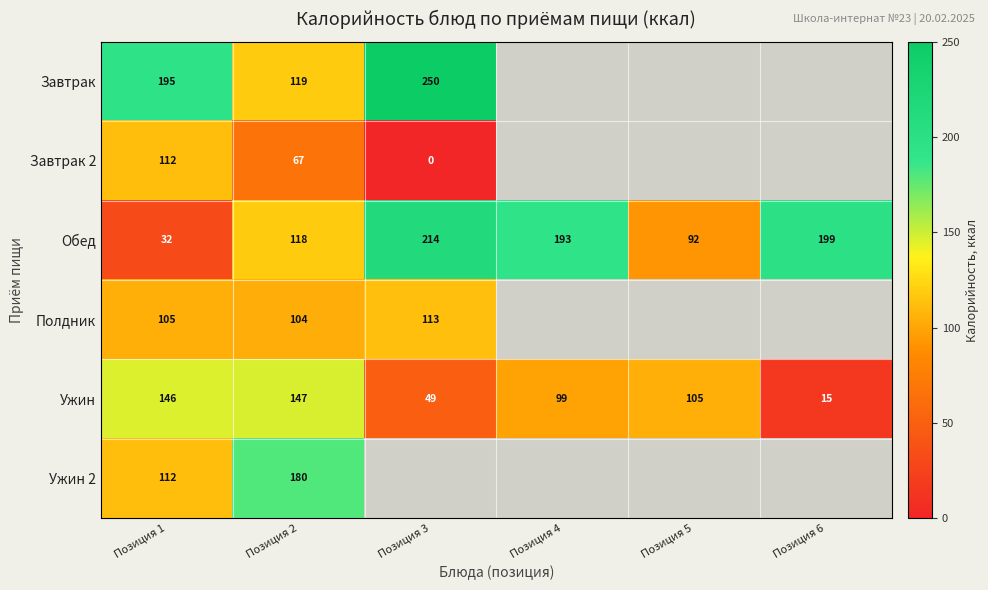

What is the sum of all Ужин values?

561.0